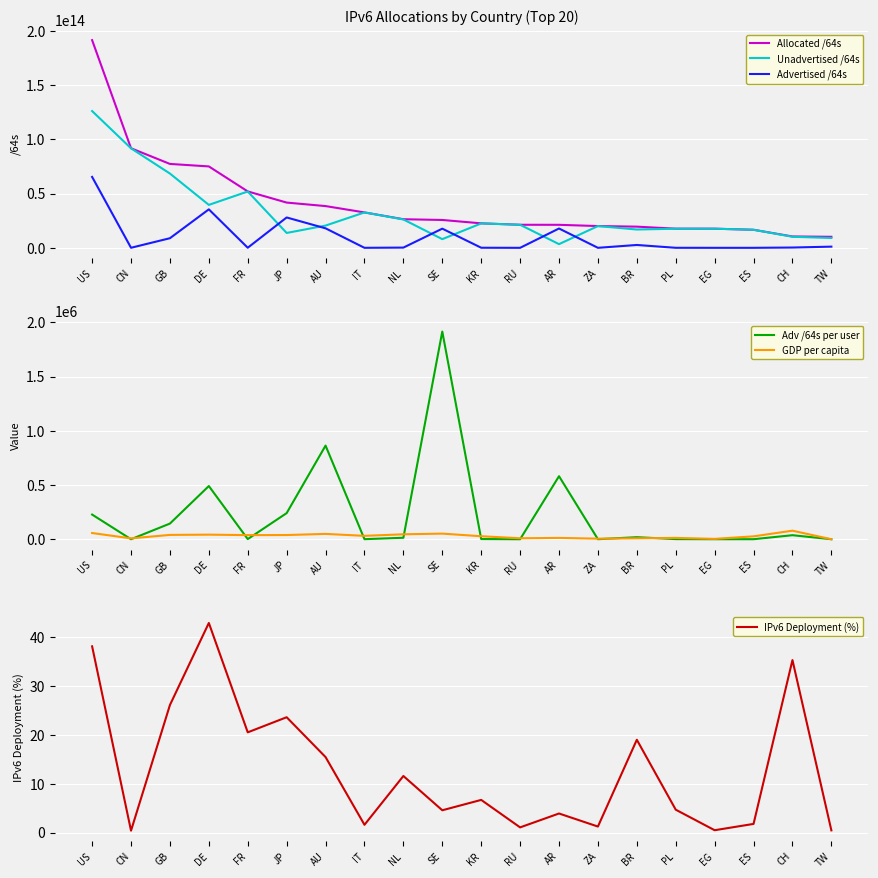

The value of Unadvertised /64s at US is 126039772168192.0. True or false?

True